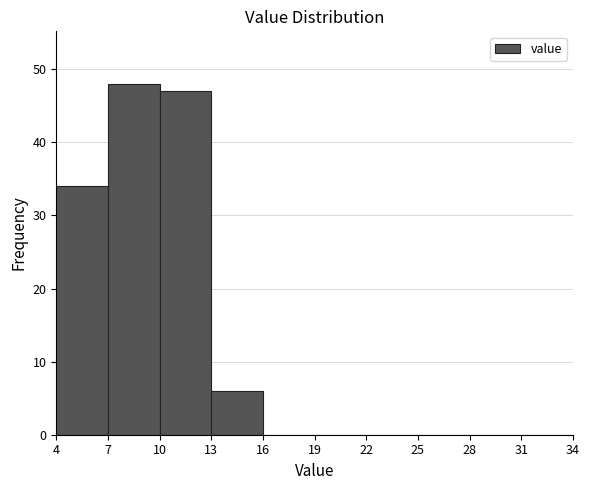

Reading left to right, list every bar in this chart as the range it spans on the x-axis followed by its height. The values are not printed on the chart, so give them approximately, as read against the axis.

4 to 7: 34
7 to 10: 48
10 to 13: 47
13 to 16: 6
16 to 19: 0
19 to 22: 0
22 to 25: 0
25 to 28: 0
28 to 31: 0
31 to 34: 0